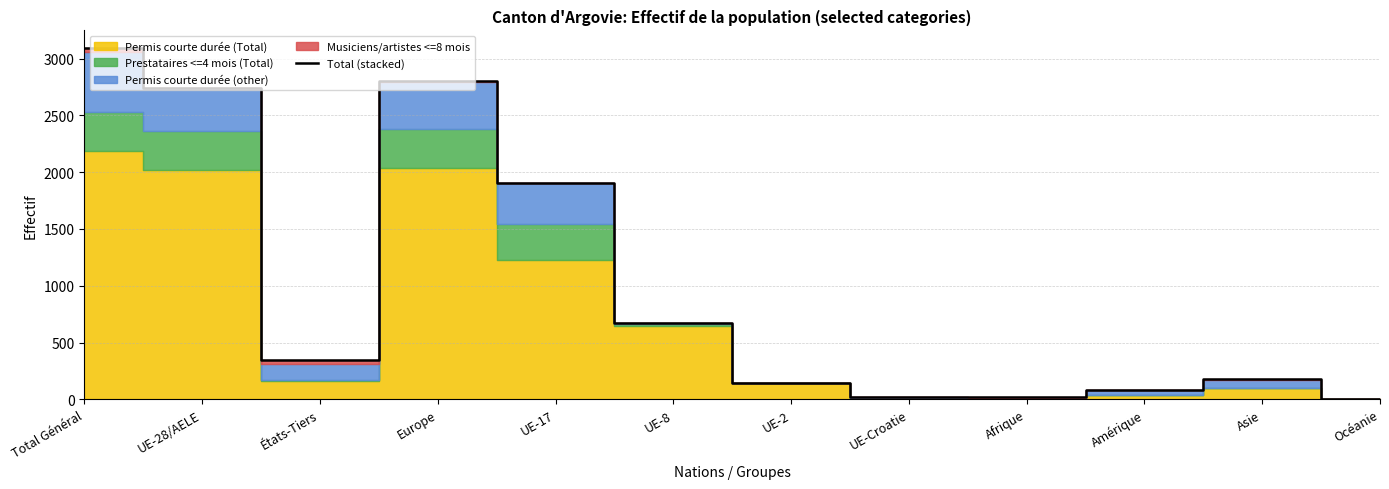

Rank the categories by value from lowest to highest.

Océanie, Afrique, UE-Croatie, Amérique, UE-2, Asie, États-Tiers, UE-8, UE-17, UE-28/AELE, Europe, Total Général